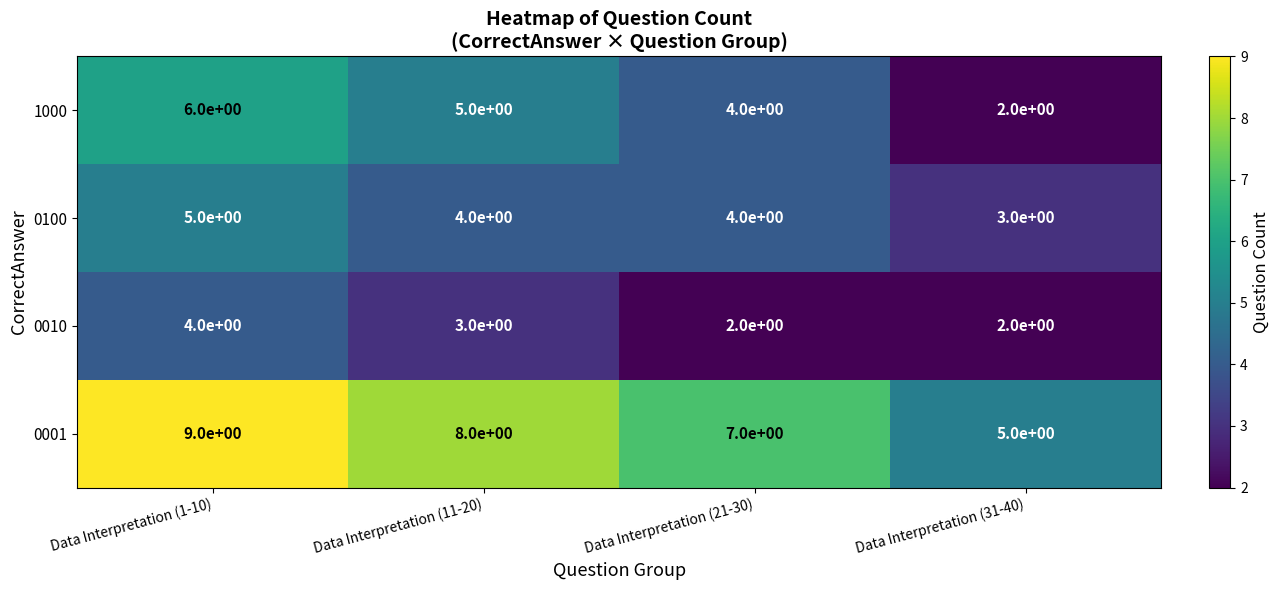

Count the number of categories in the chart.

4